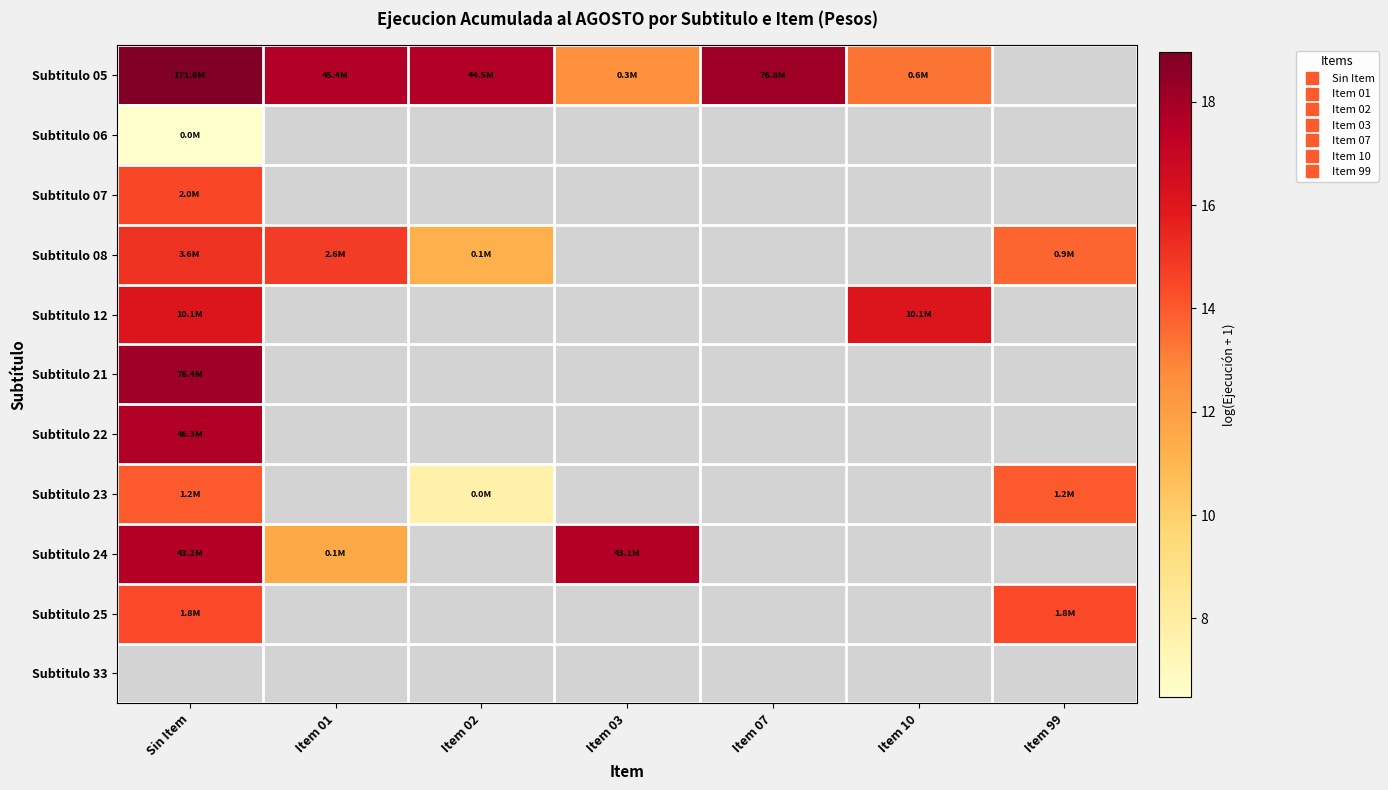

Read the Subtitulo 24 value at Sin Item.

17.6